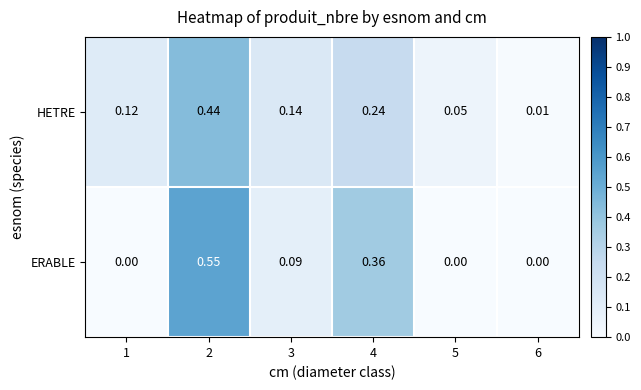

List the series in order of their peak value, highest first.

ERABLE, HETRE